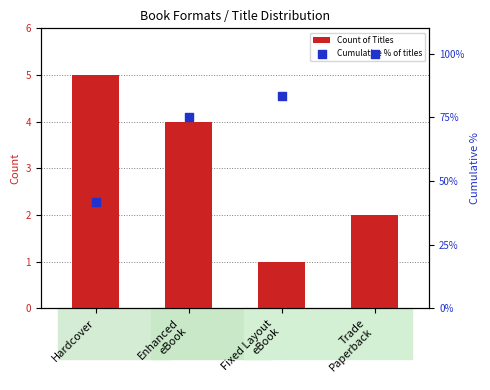

Which series has the largest Y range (max minus min)?

Cumulative % of titles